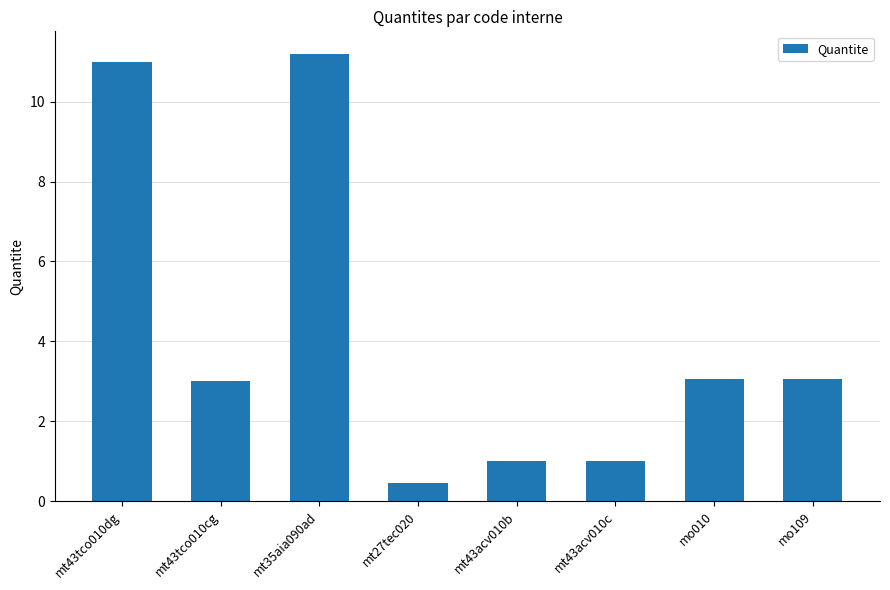

What is the value of the 7th bar from the left?

3.1